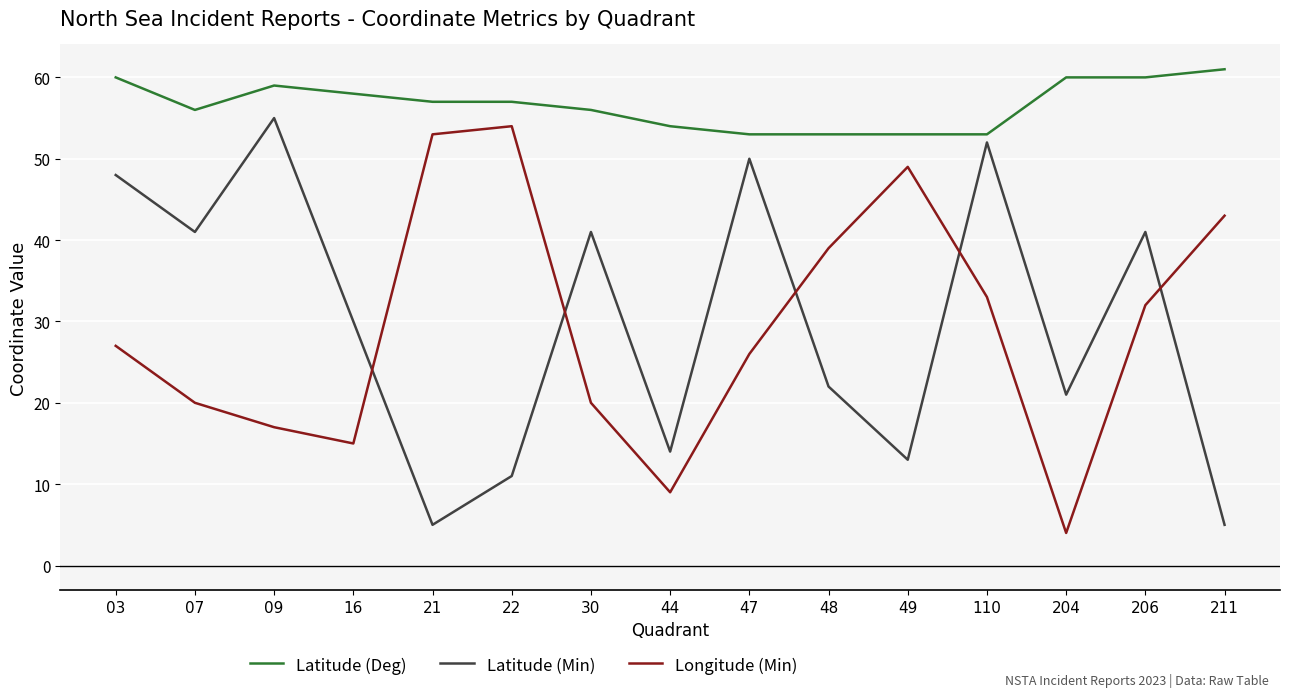

Reading left to right, extract all data points from this chart.

Latitude (Deg): 03=60	07=56	09=59	16=58	21=57	22=57	30=56	44=54	47=53	48=53	49=53	110=53	204=60	206=60	211=61
Latitude (Min): 03=48	07=41	09=55	16=30	21=5	22=11	30=41	44=14	47=50	48=22	49=13	110=52	204=21	206=41	211=5
Longitude (Min): 03=27	07=20	09=17	16=15	21=53	22=54	30=20	44=9	47=26	48=39	49=49	110=33	204=4	206=32	211=43